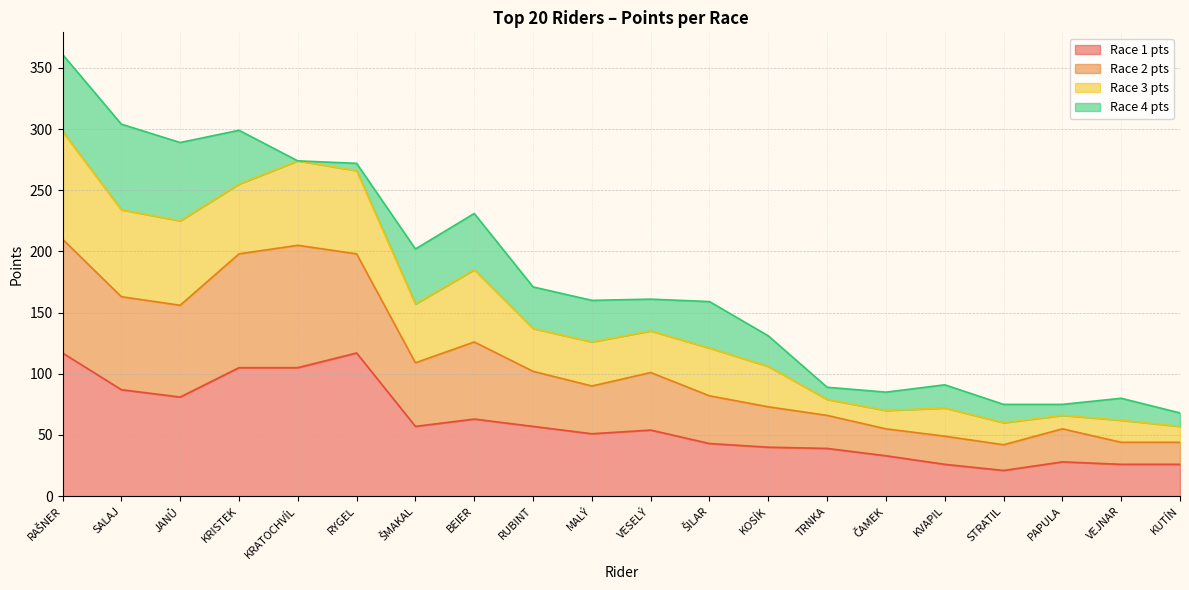

True or false: Race 3 pts and Race 1 pts intersect in this chart.

False